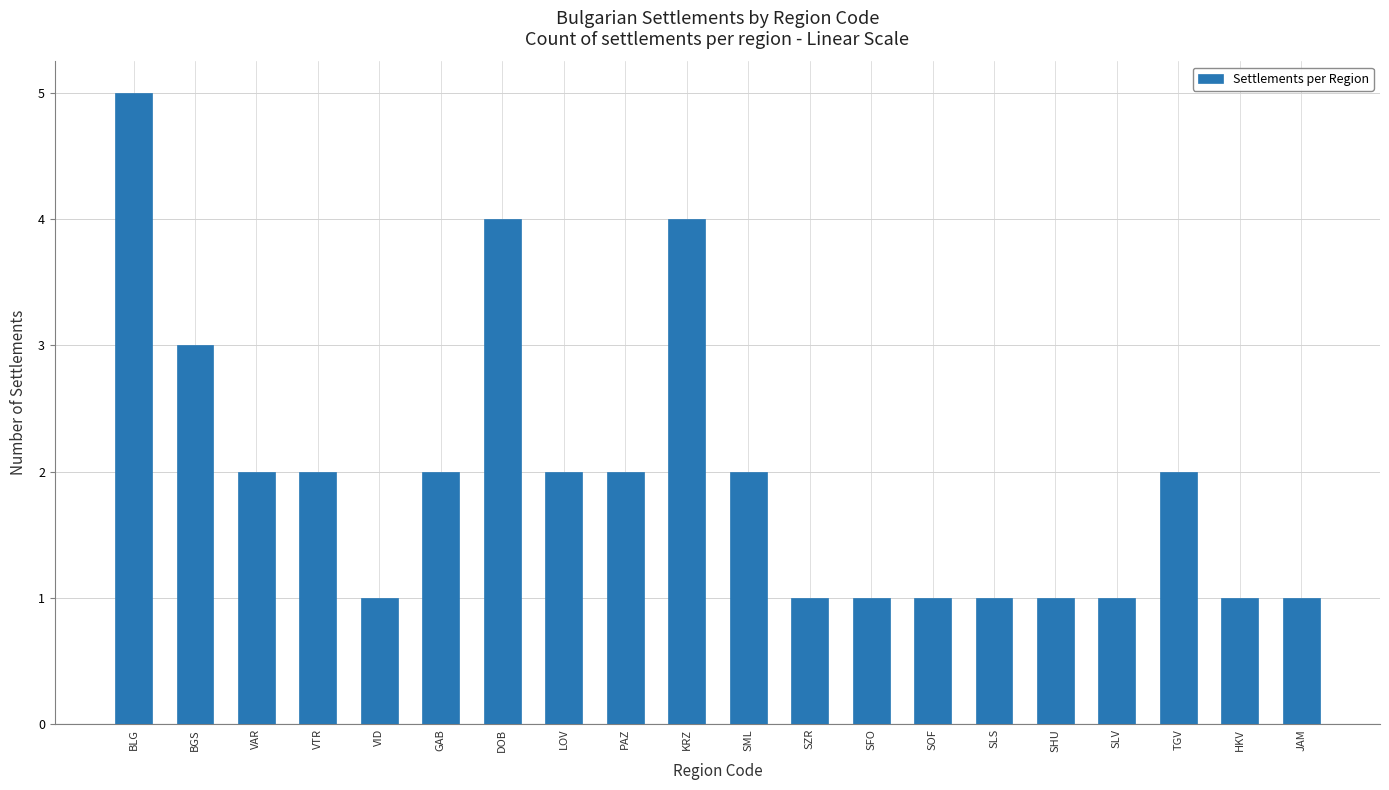

Reading left to right, extract all data points from this chart.

5	3	2	2	1	2	4	2	2	4	2	1	1	1	1	1	1	2	1	1